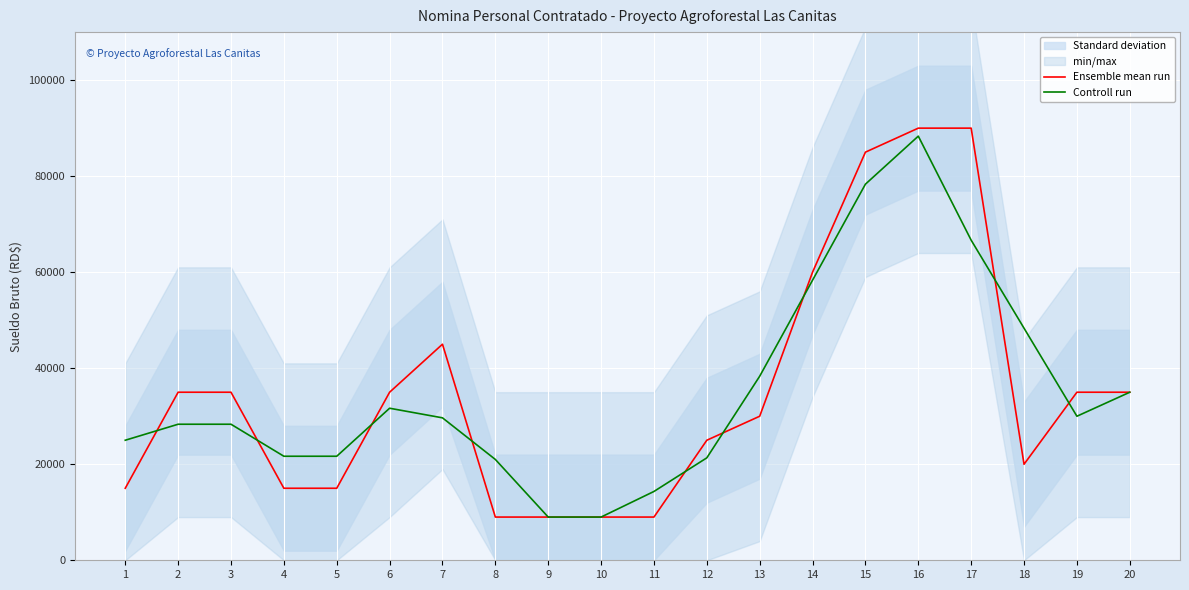

At how many categories does at least one series exceed 75478?

3